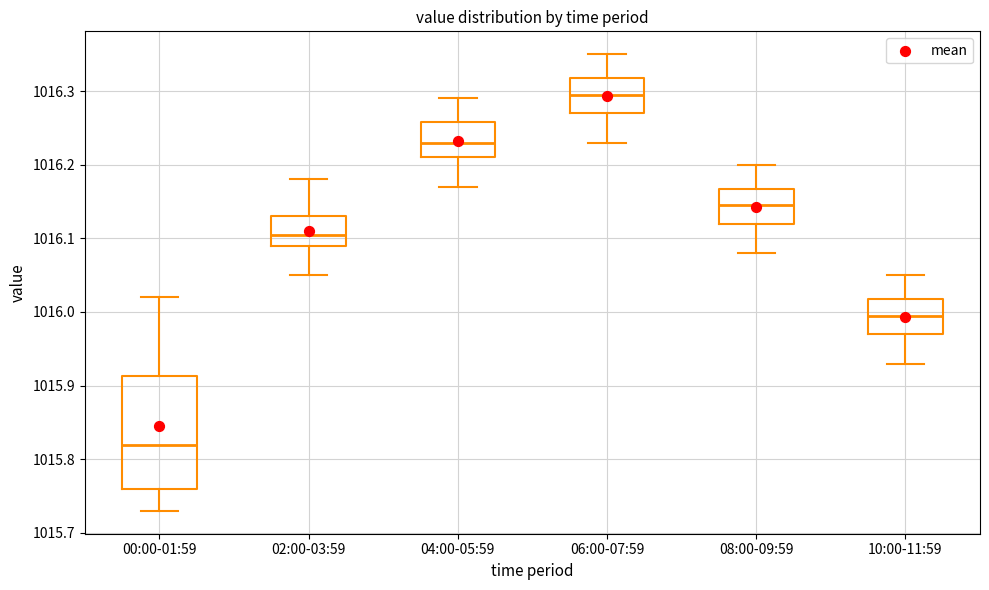

Comparing the boxes themselves (not the whiskers), which one is the tallest?

00:00-01:59